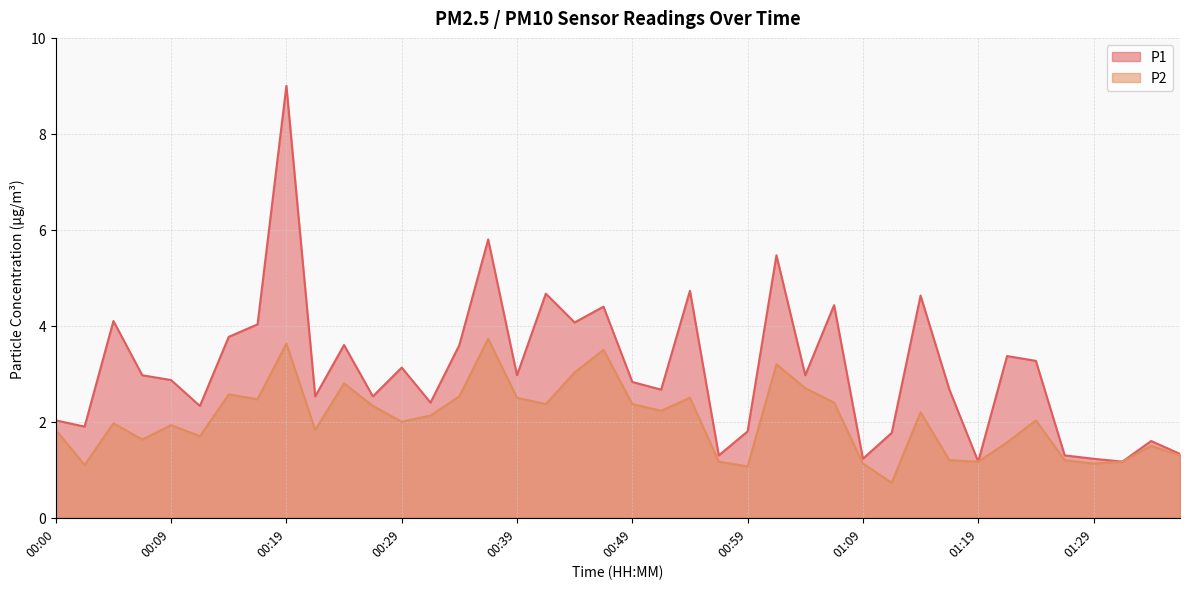

What is the minimum value for P1?

1.2